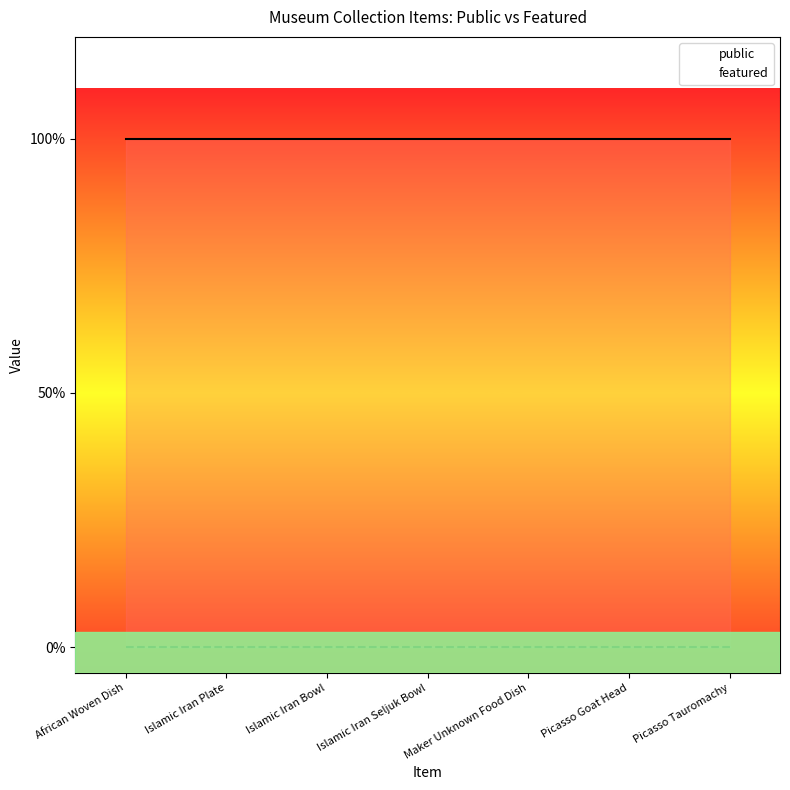

What is the label of the 1st point from the right?

Picasso Tauromachy